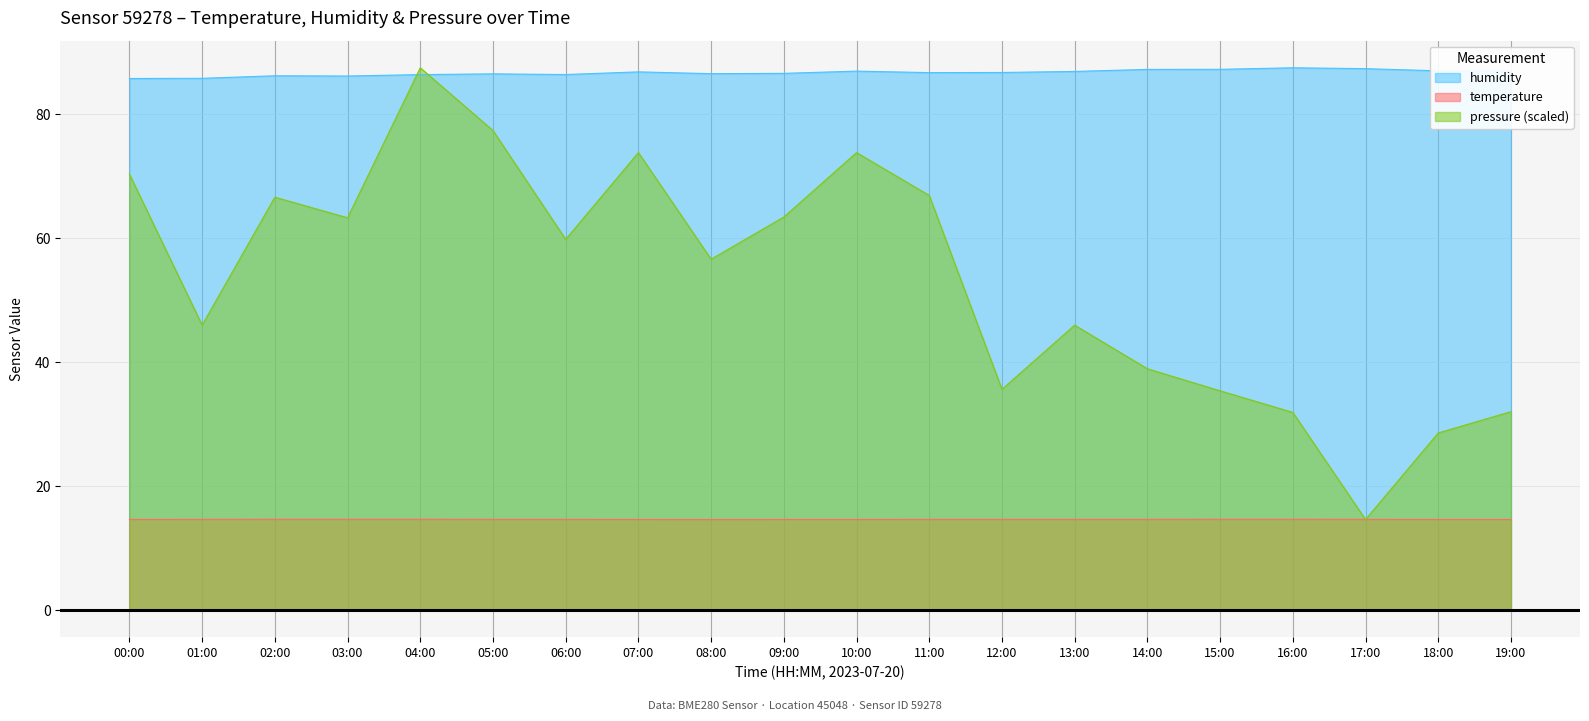

Rank the series by their maximum value, from lowest to highest.

temperature, humidity, pressure_norm